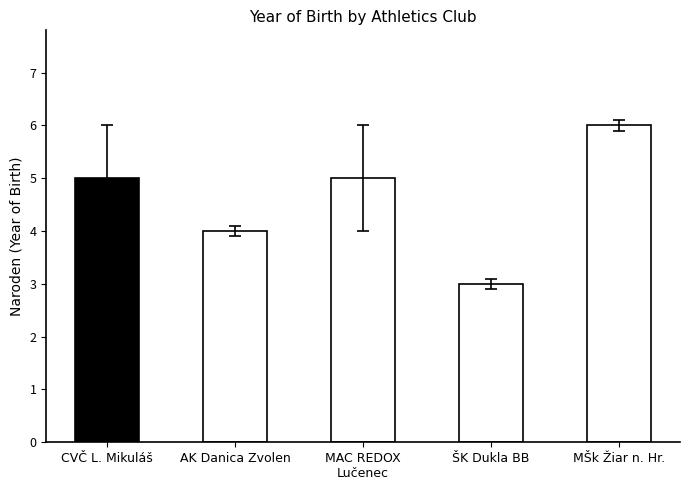

What is the label of the 4th bar from the left?

ŠK Dukla BB